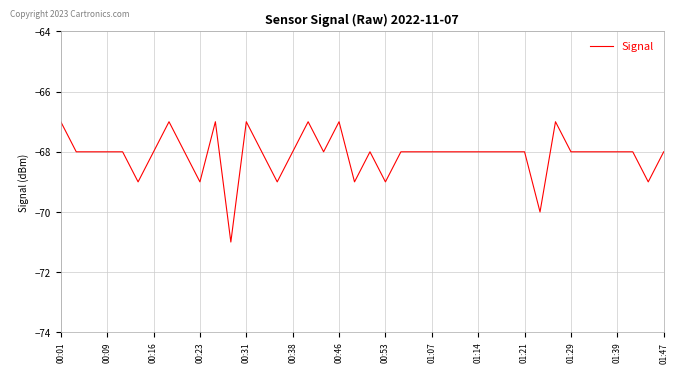

What is the greatest value displayed?

-67